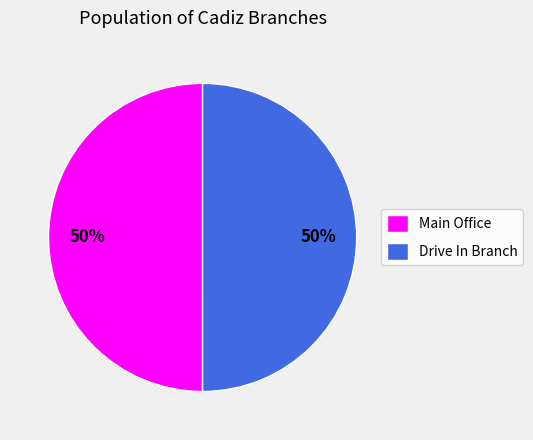

To the nearest percent, what is the average slice percentage?

50%